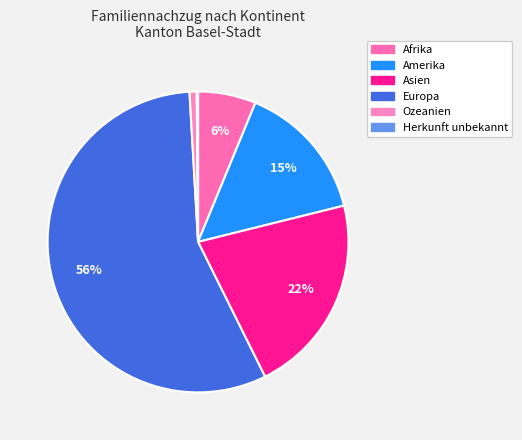

The Asien slice represents 11% of the pie. True or false?

False